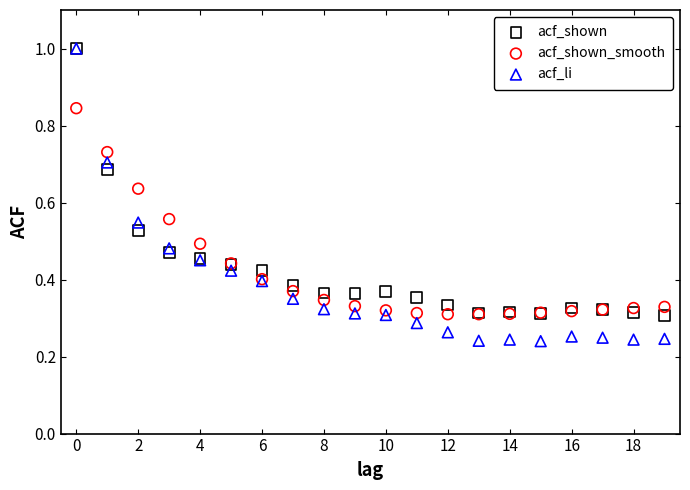

Which series contains the lowest Y value?

acf_li